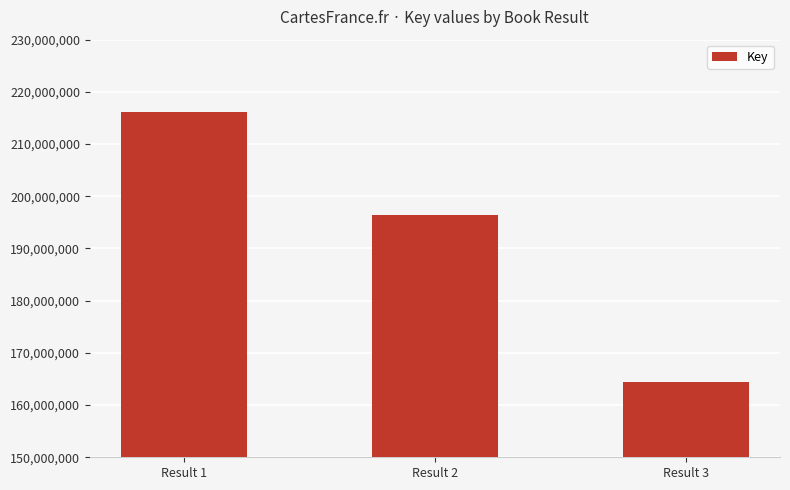

What is the sum of the values at Result 2 and Result 3?

360833104